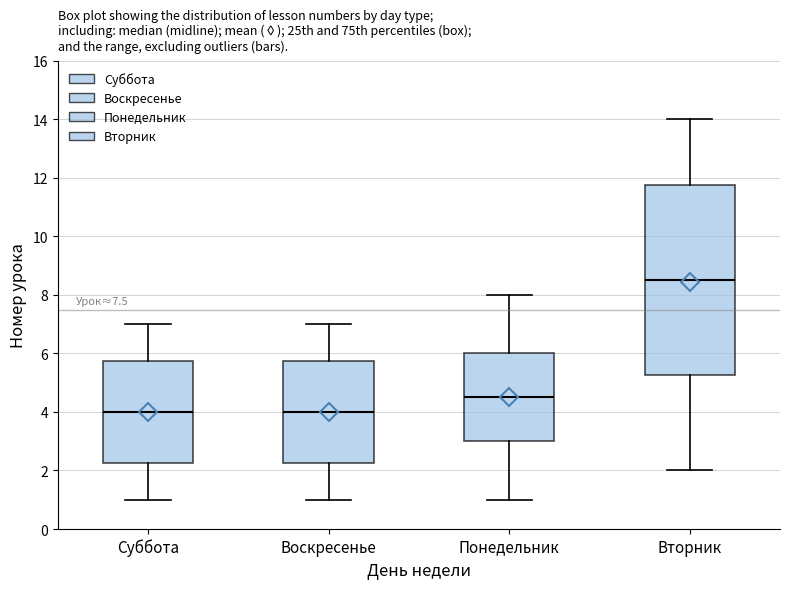

Where does the median line of the box for Вторник sit on the y-axis? The values are not printed on the chart, so give them approximately, as read against the axis.

8.6